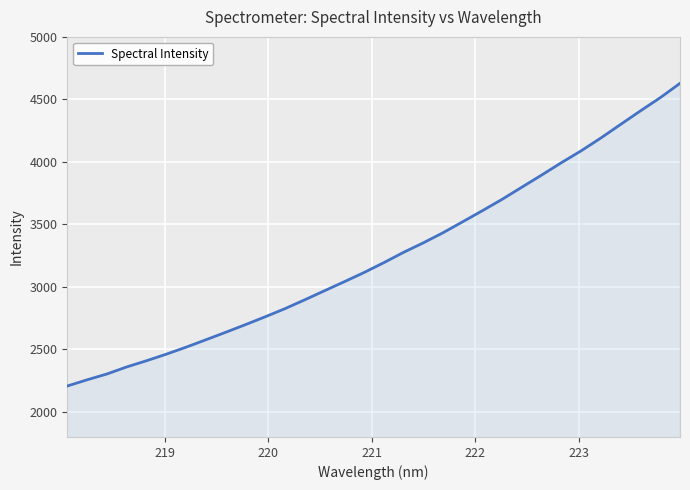

What is the maximum value shown in the chart?

4628.4